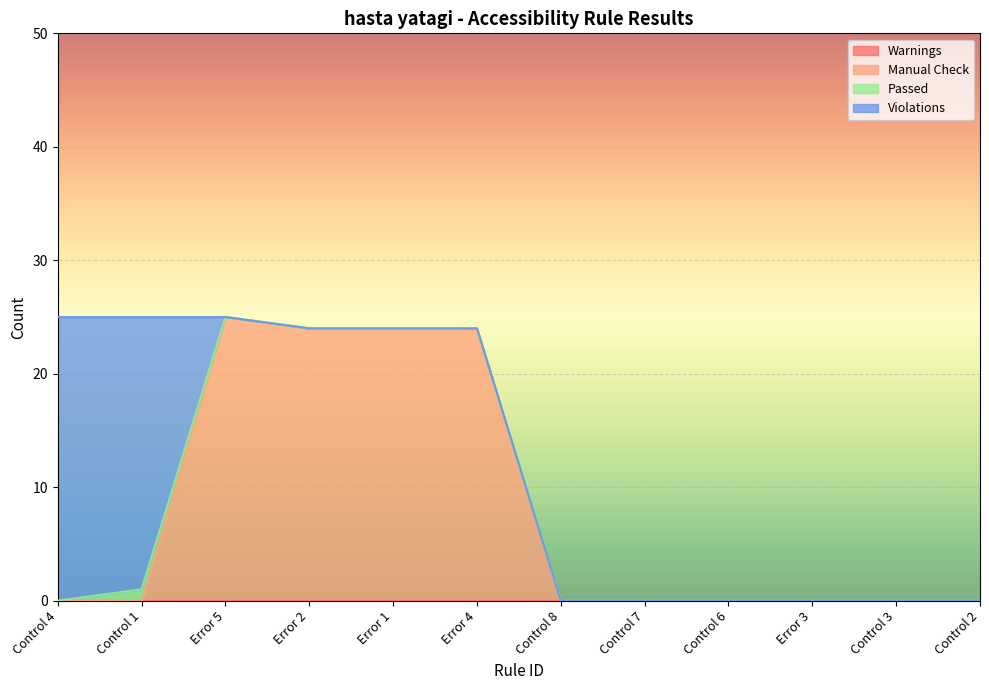

True or false: Warnings and Manual Check cross at least once.

False